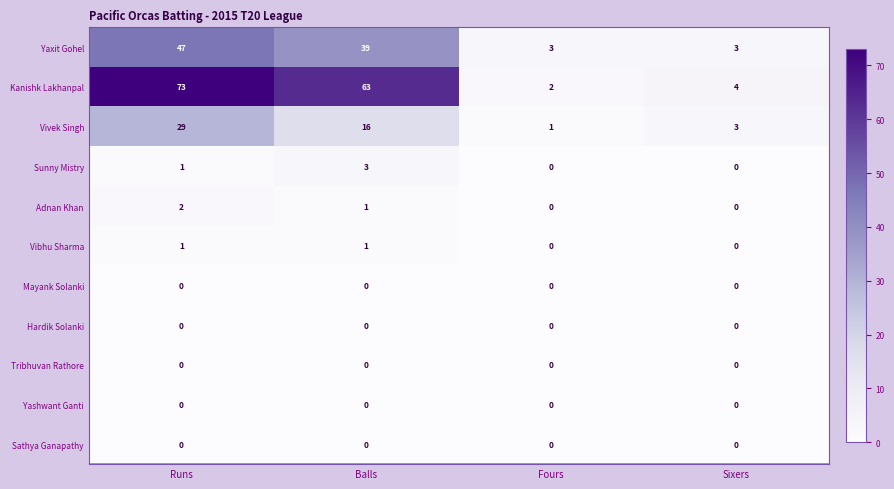

How many categories are shown in the chart?

4